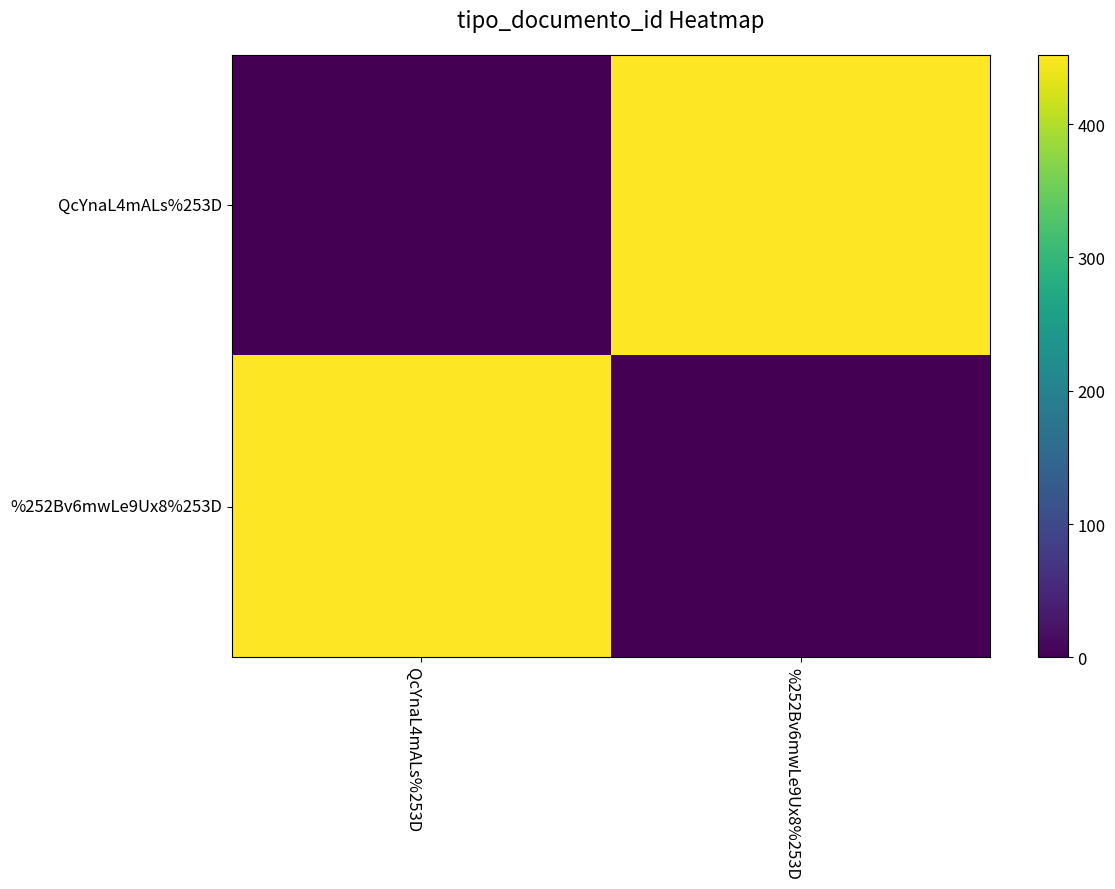

Reading left to right, transcribe all the data shown in this chart.

QcYnaL4mALs%253D: QcYnaL4mALs%253D=0	%252Bv6mwLe9Ux8%253D=452
%252Bv6mwLe9Ux8%253D: QcYnaL4mALs%253D=452	%252Bv6mwLe9Ux8%253D=0